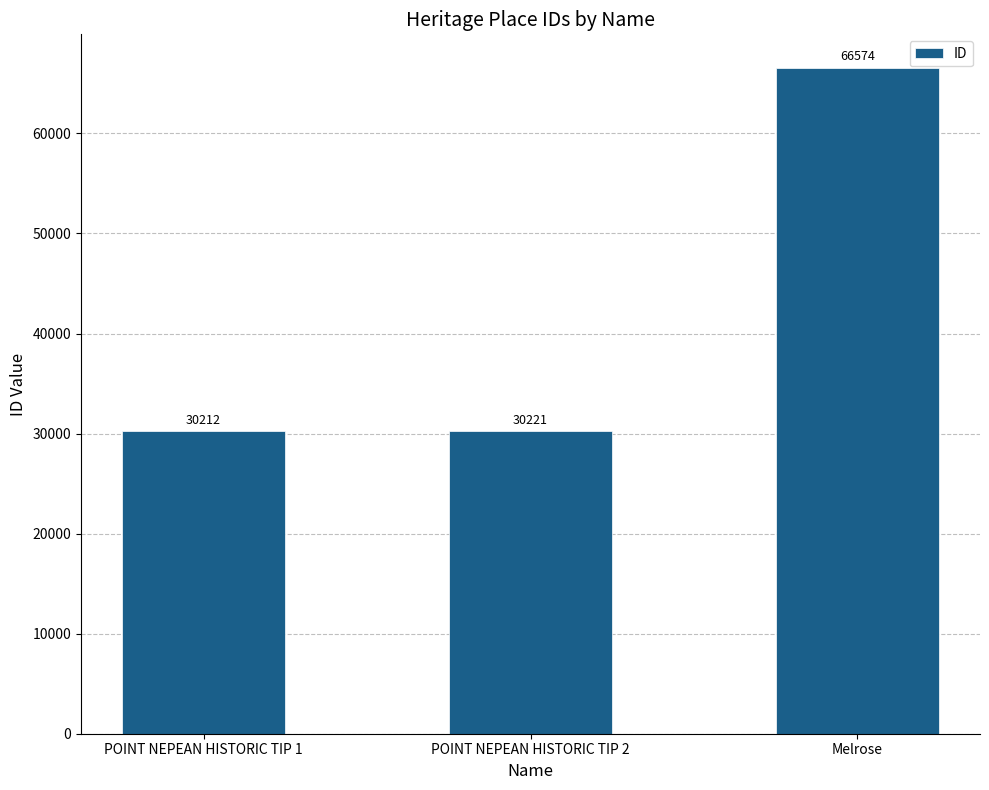

Reading left to right, extract all data points from this chart.

30212	30221	66574